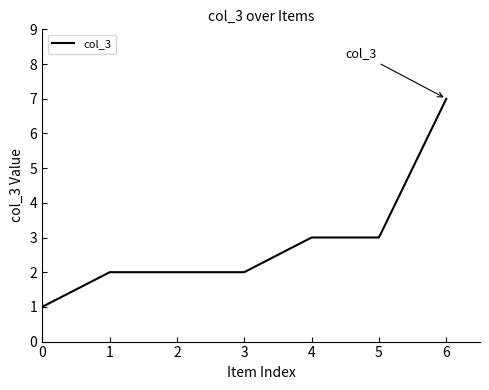

What is the greatest value displayed?

7.0